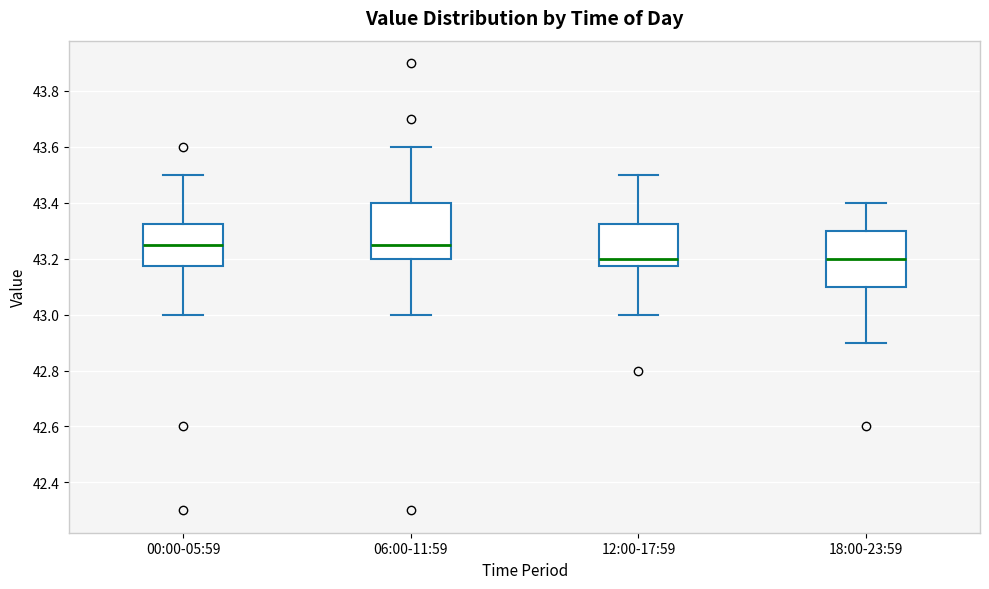

Reading left to right, read every box against the y-axis: the position of its median line, the range the box covers, and the ends of its whiskers. The values are not printed on the chart, so give them approximately, as read against the axis.

00:00-05:59: median 43.26, box 43.18 to 43.32, whiskers 43.00 to 43.50
06:00-11:59: median 43.26, box 43.20 to 43.40, whiskers 43.00 to 43.60
12:00-17:59: median 43.20, box 43.18 to 43.32, whiskers 43.00 to 43.50
18:00-23:59: median 43.20, box 43.10 to 43.30, whiskers 42.90 to 43.40